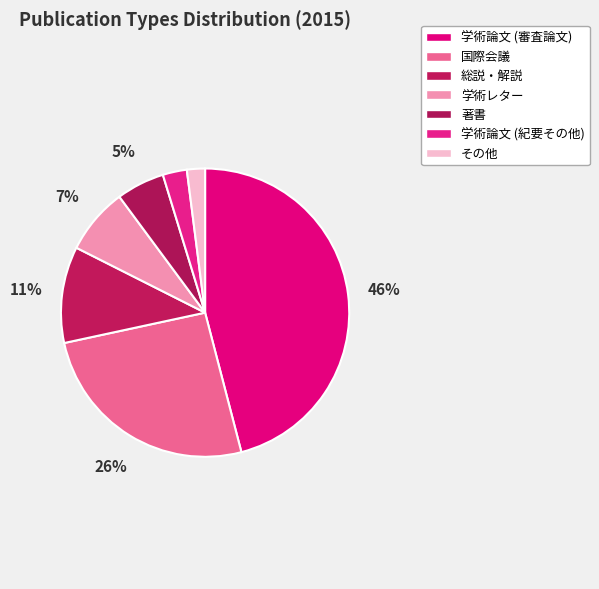

Which slice is the largest?

学術論文 (審査論文)